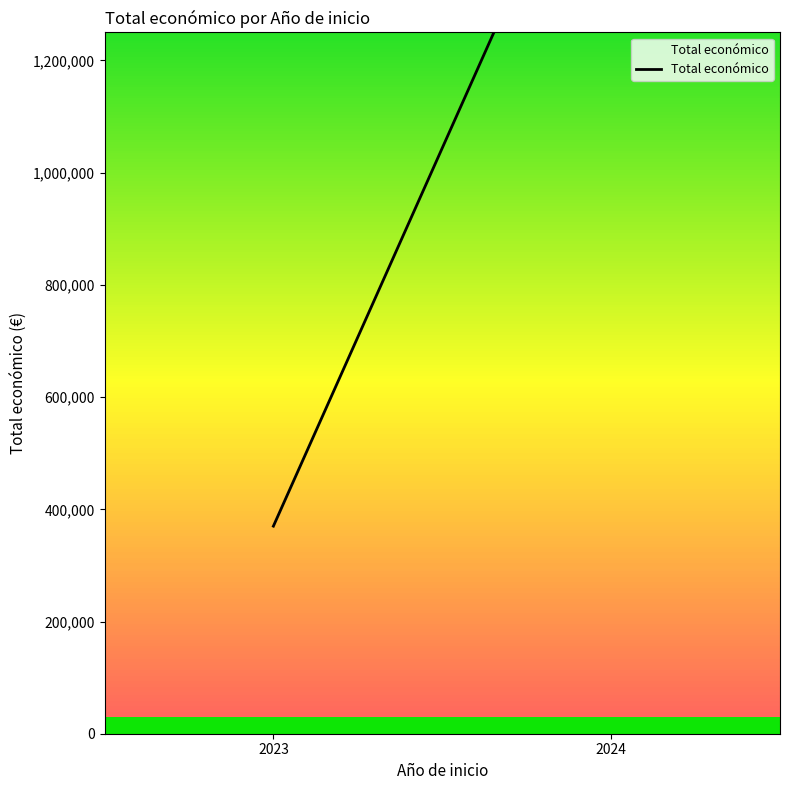

List the labels in order of value, largest first.

2024, 2023